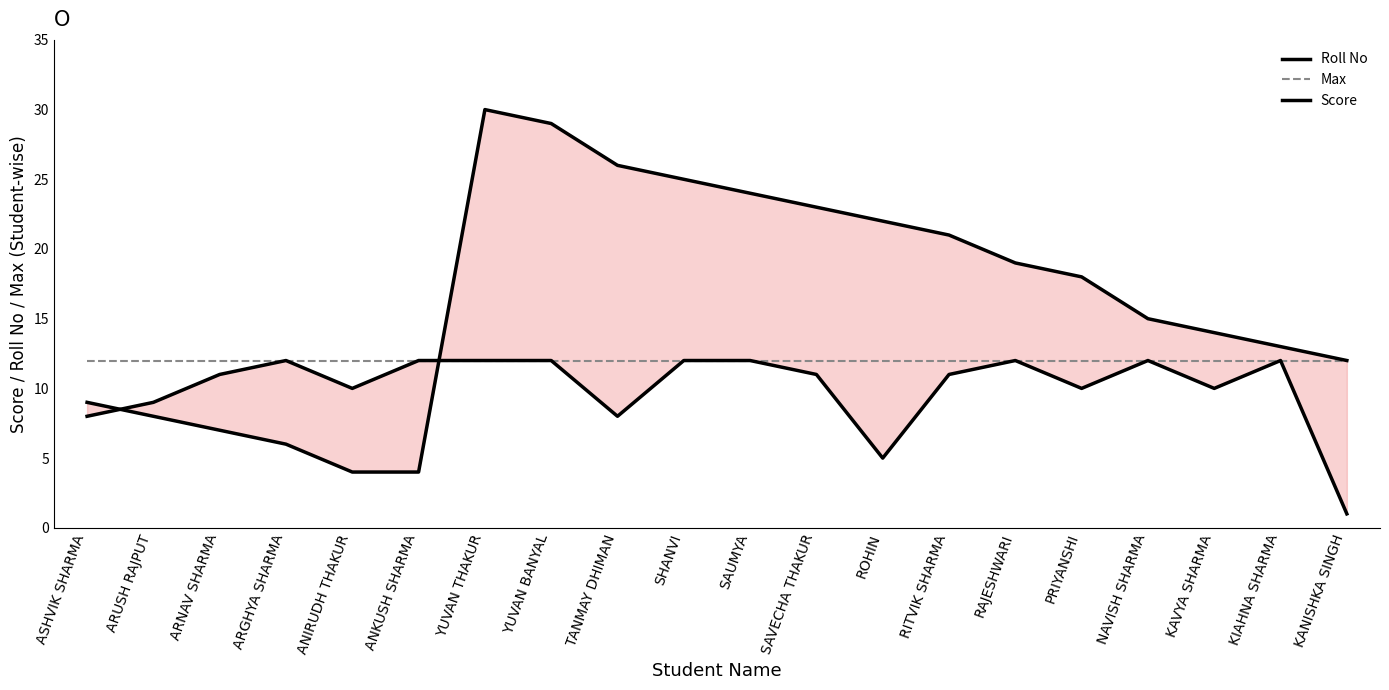

After their last crossing, which series has the higher values: Max or Roll No?

Roll No